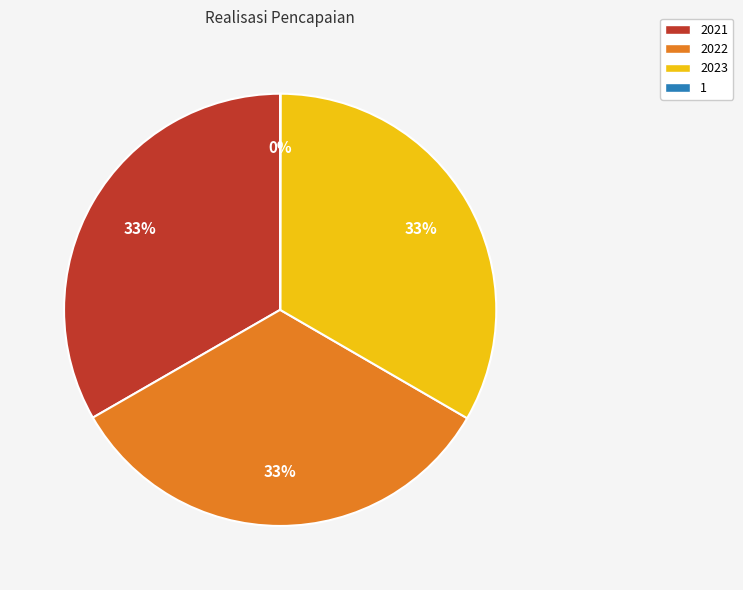

Do 2023 and 2022 together represent more than half of the pie?

Yes